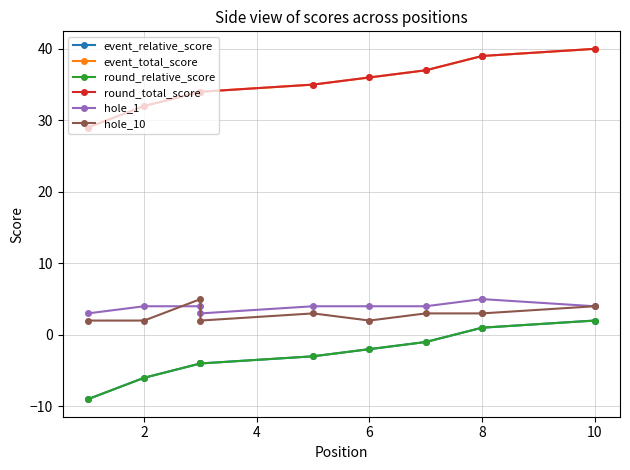

How many interior local valleys does the hole_10 series have?

2